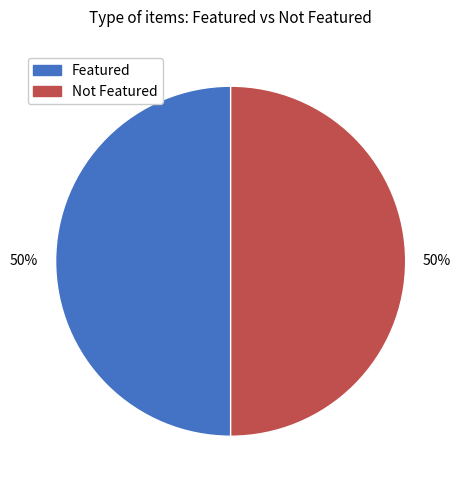

True or false: Not Featured accounts for 64% of the total.

False